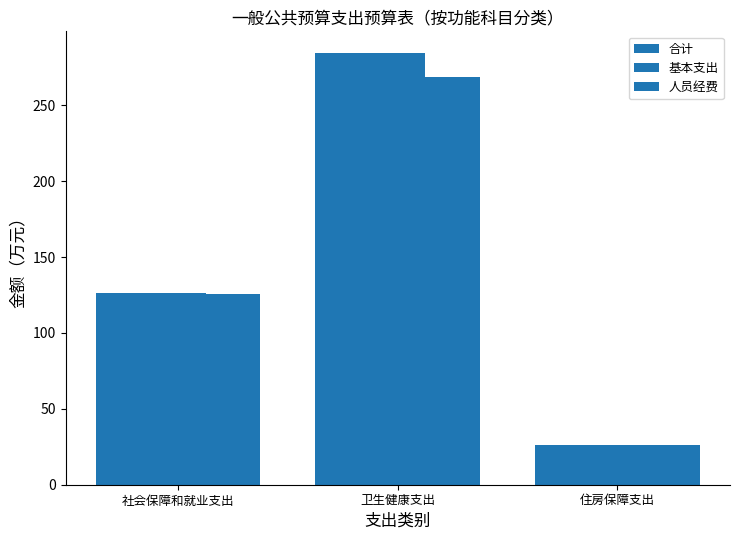

How many distinct data groups are displayed?

3